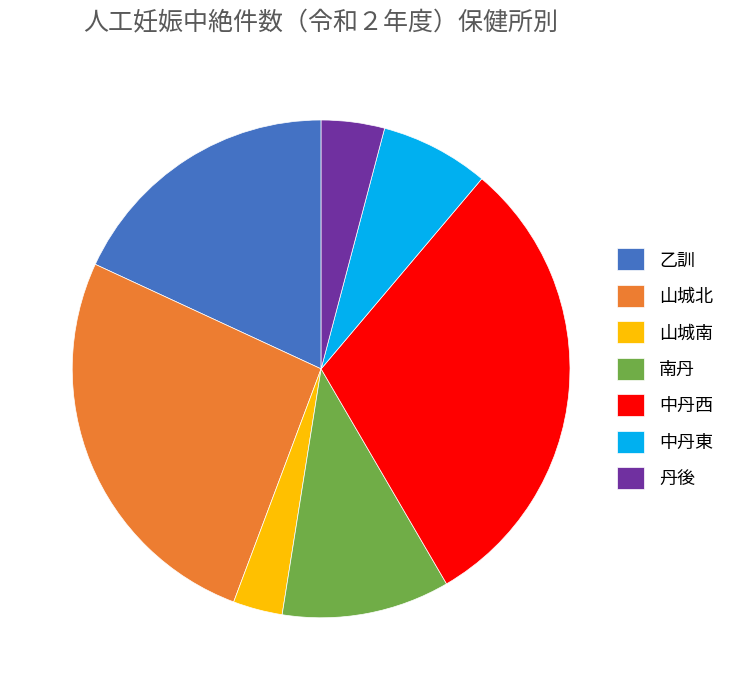

The 乙訓 slice represents 18% of the pie. True or false?

True